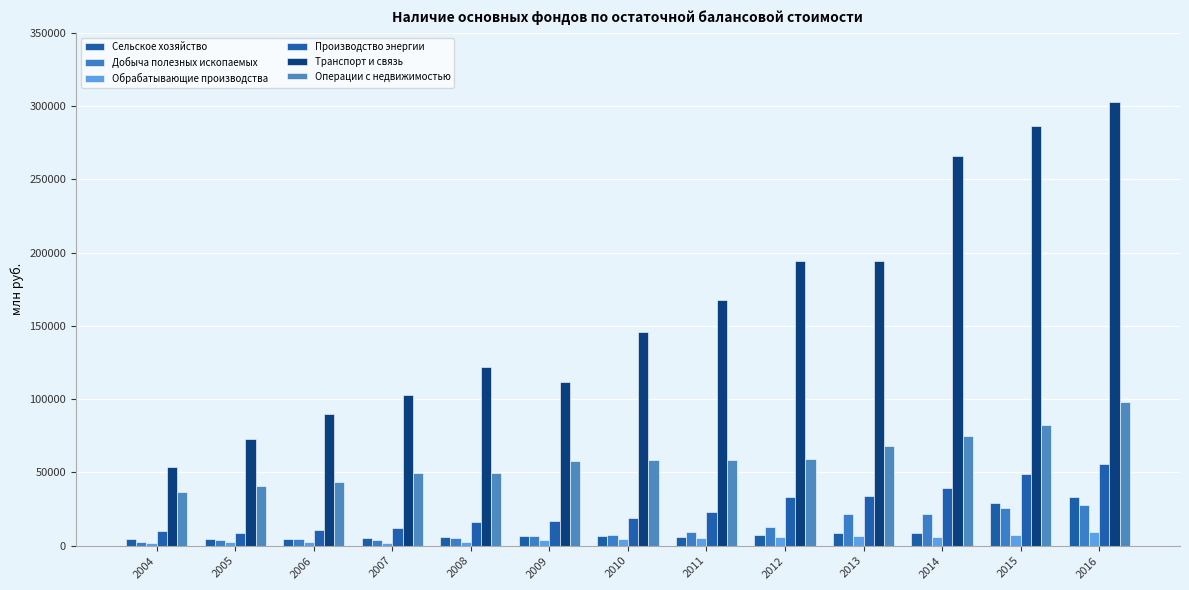

Which series has the largest range (max minus min)?

Транспорт и связь